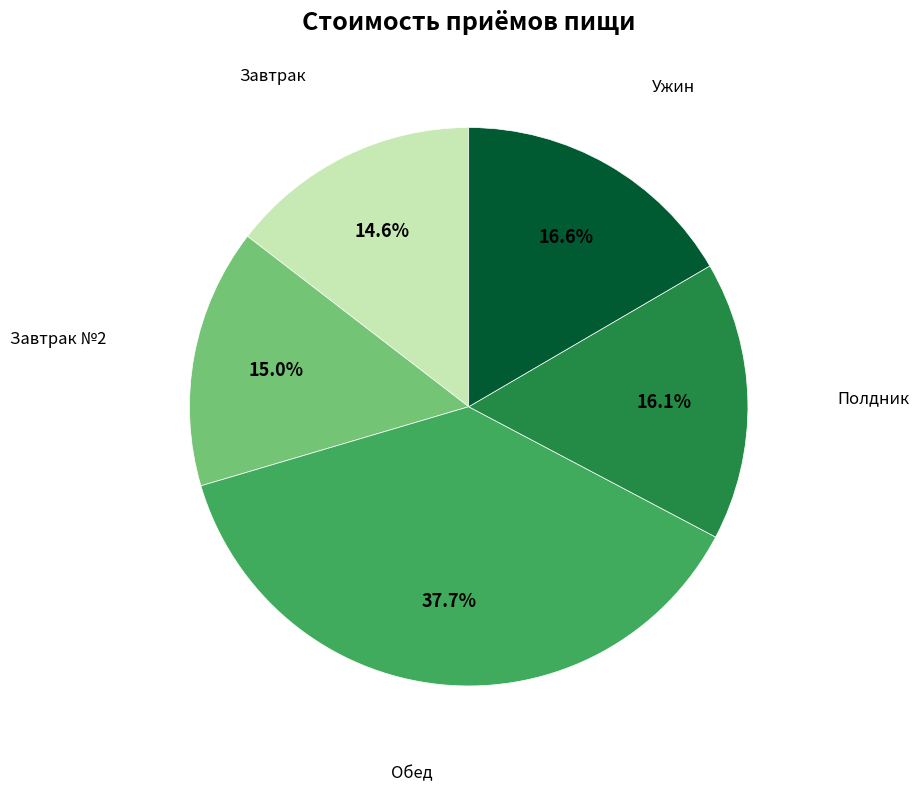

Is there any slice that represents more than half of the pie?

No